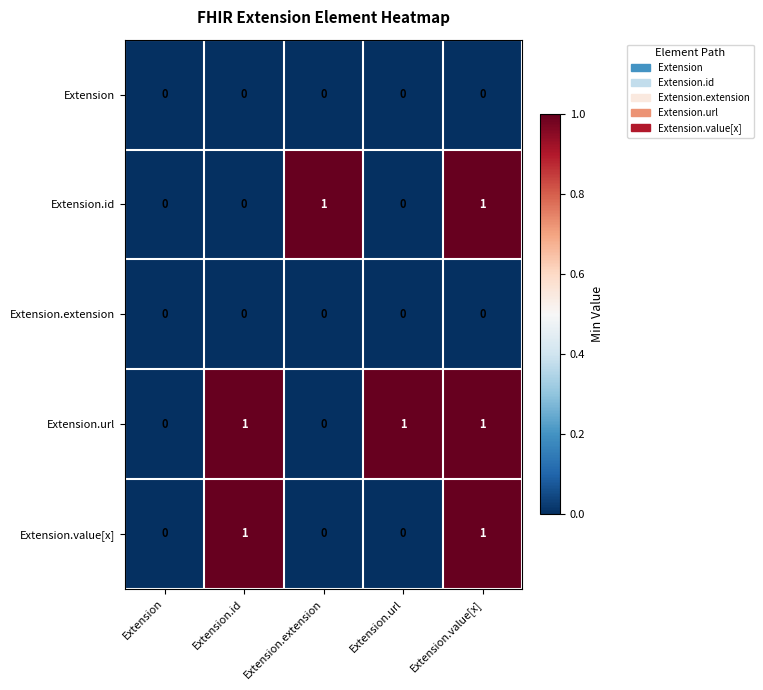

Between Extension.id and Extension.value[x], which series saw the biggest shift?

Extension.id